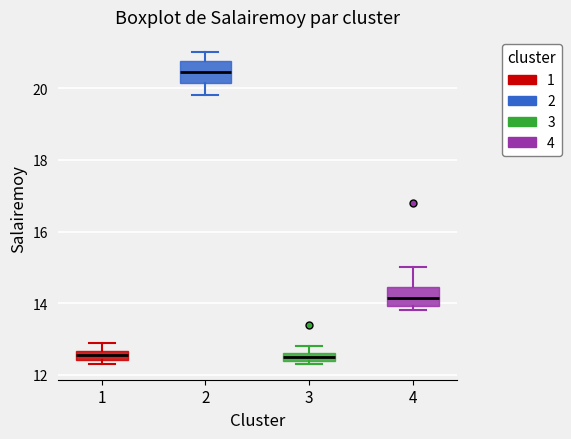

Where does the upper whisker of the box at x = 3 end on the y-axis? The values are not printed on the chart, so give them approximately, as read against the axis.

12.8